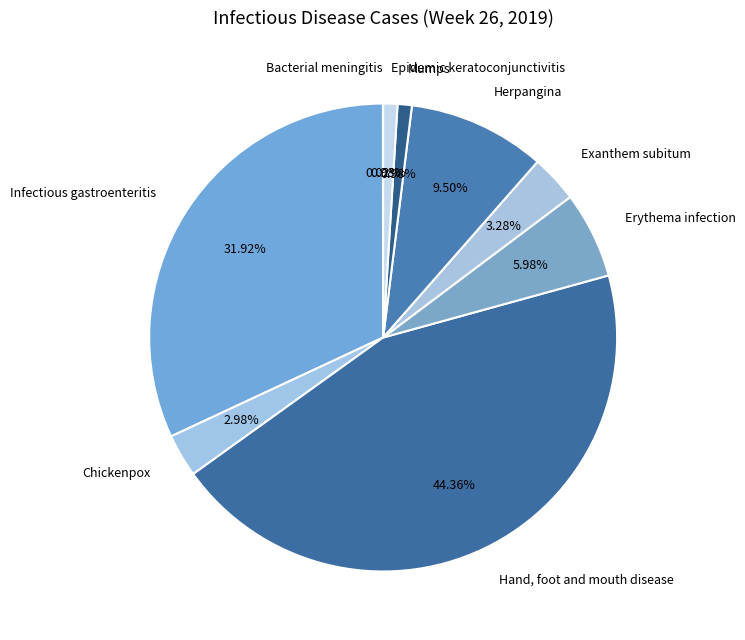

To the nearest percent, what is the average slice percentage?

11%